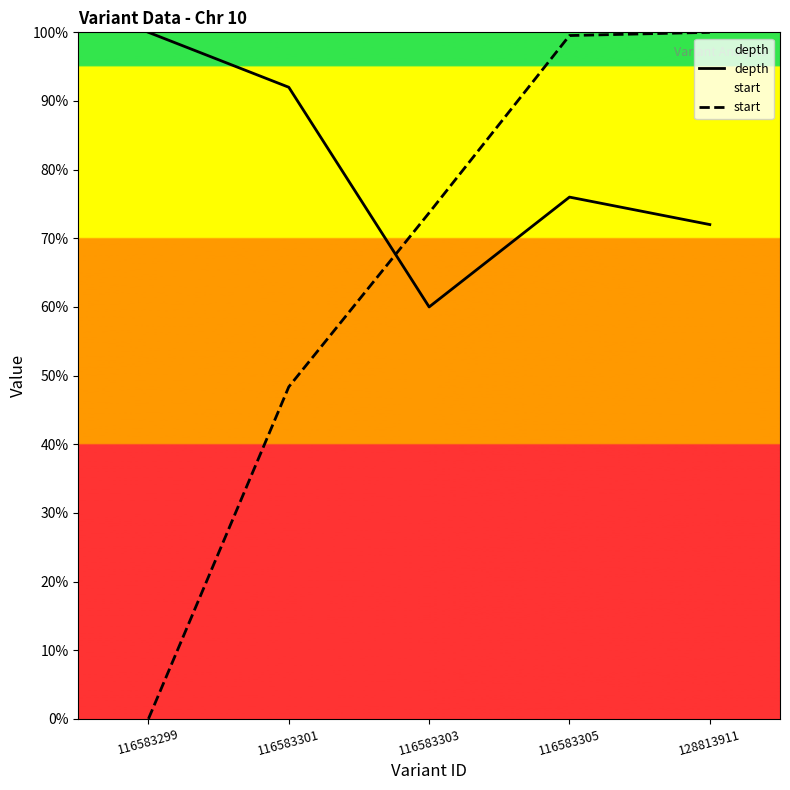

Is the value of depth at 116583305 greater than the value of start at 116583303?

Yes